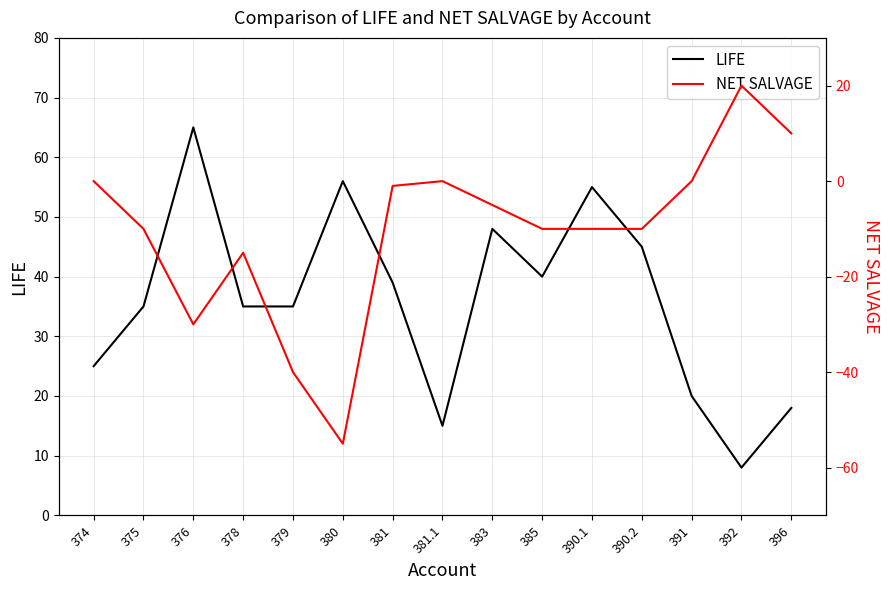

The value of NET SALVAGE at 381.1 is 33. True or false?

False